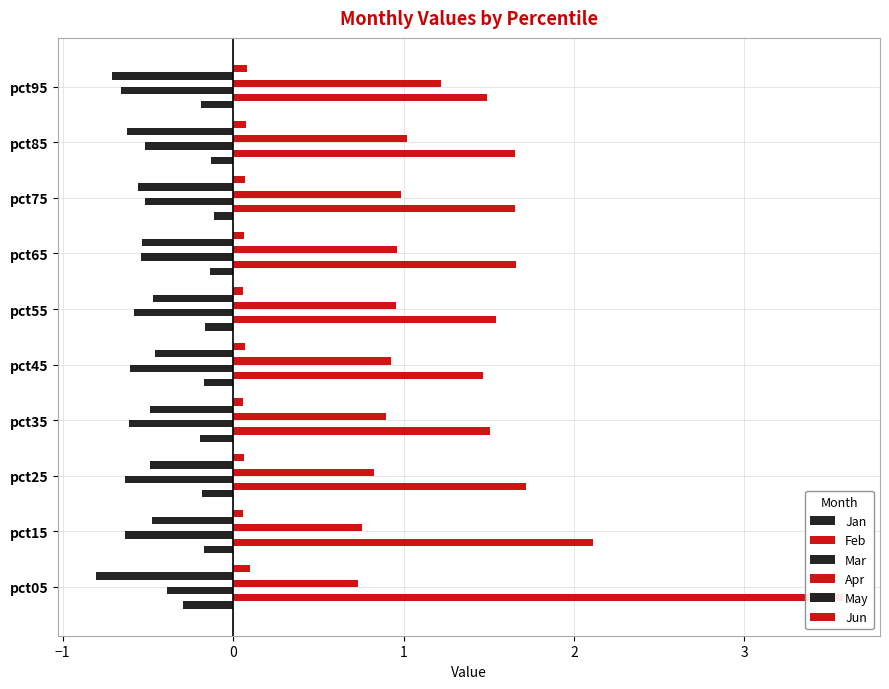

What is the difference between the second highest and second lowest values in the Mar series?

0.1